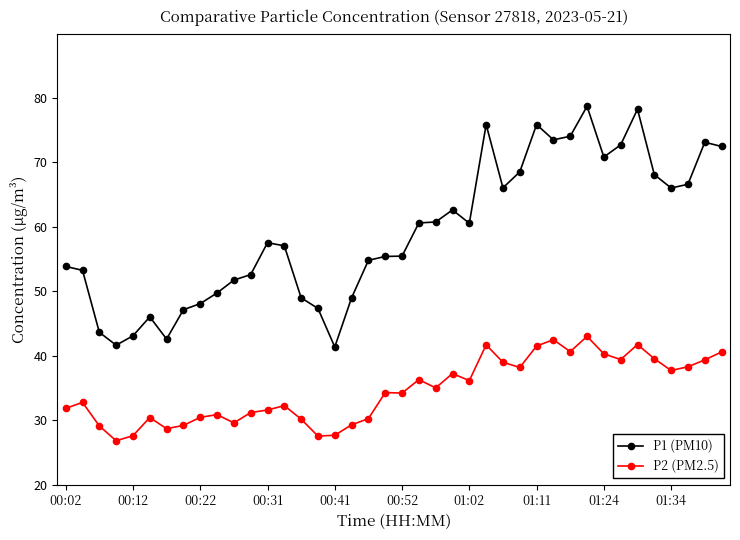

True or false: P1 (PM10) and P2 (PM2.5) intersect in this chart.

False